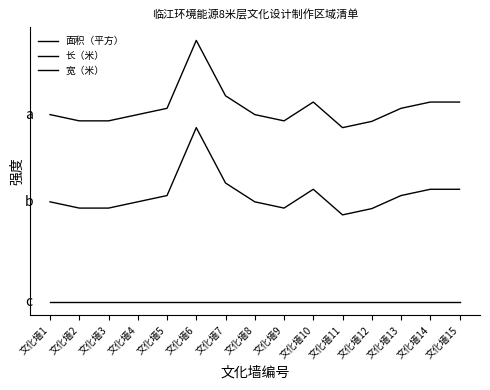

True or false: 长（米） and 面积（平方） cross at least once.

False